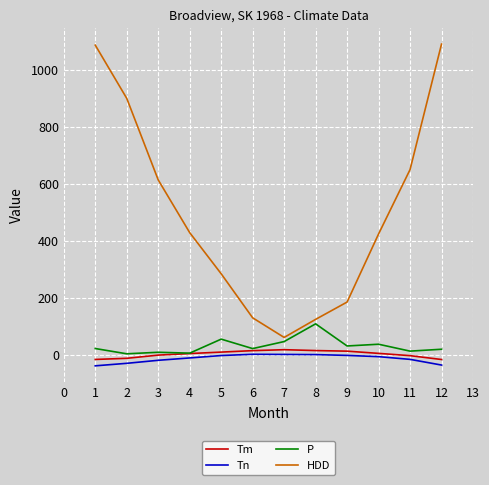

Which series has the largest total across all categories?

HDD